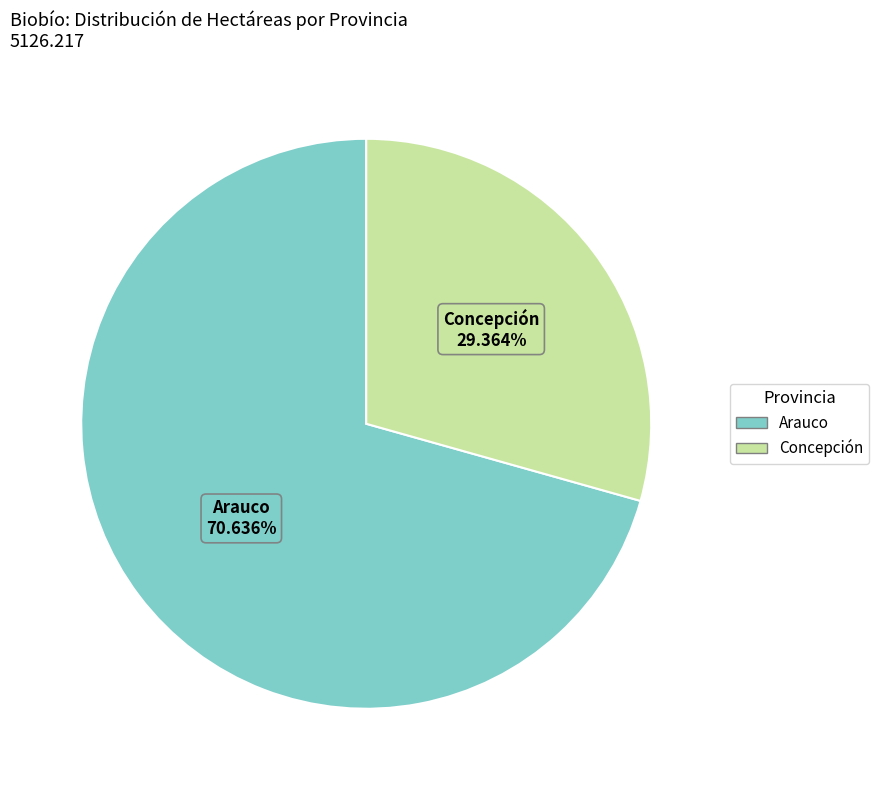

To the nearest percent, what portion does Concepción represent?

29%